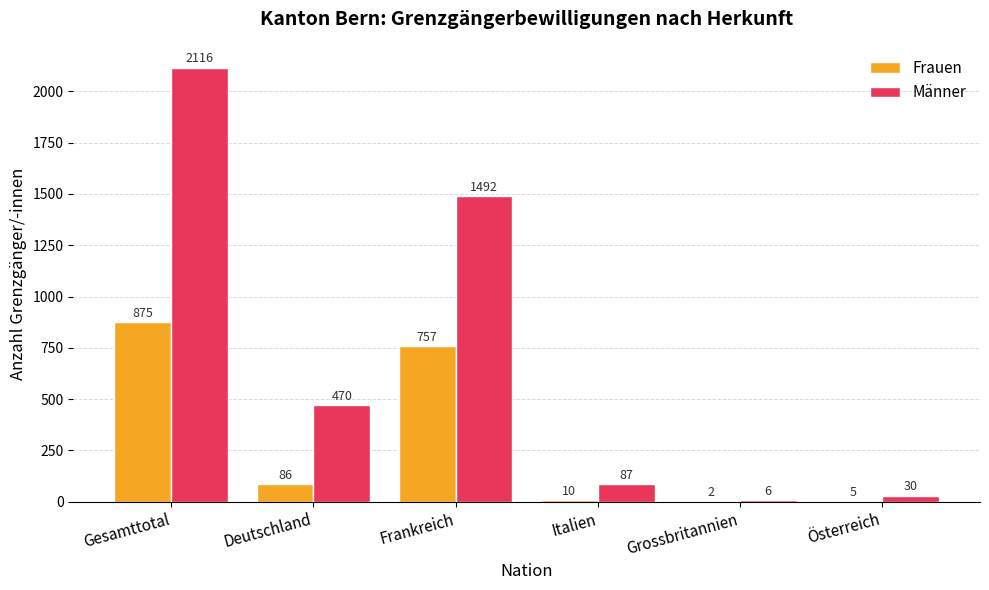

True or false: Männer has a value of 2116 at Gesamttotal.

True